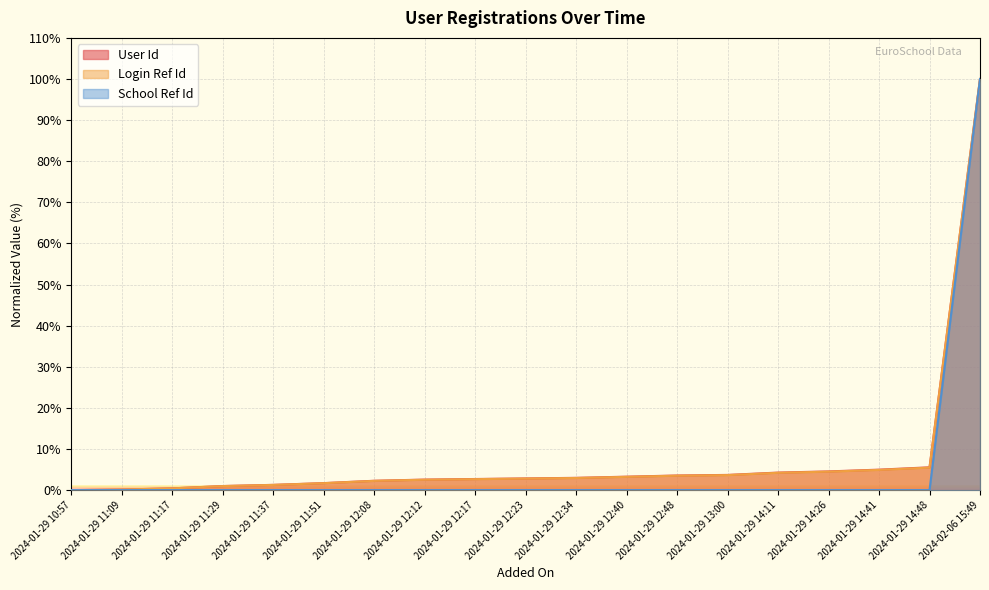

What is the label of the 19th point from the left?

2024-02-06 15:49